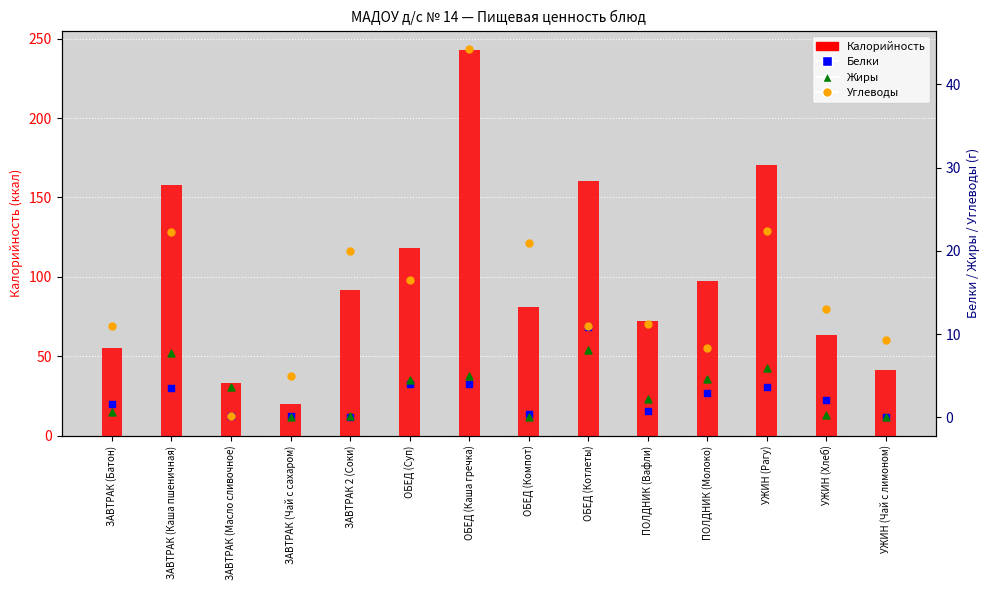

At which category is the sum across all series the highest?

ОБЕД (Каша гречка)